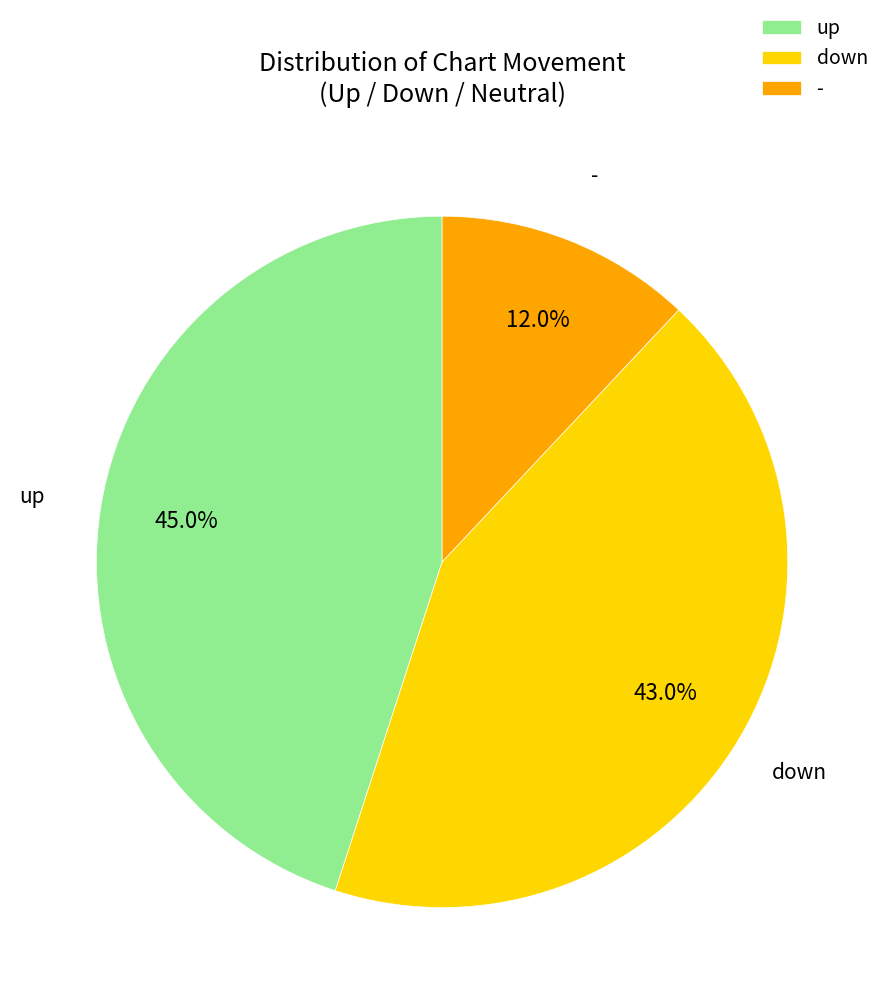

Is there any slice that represents more than half of the pie?

No